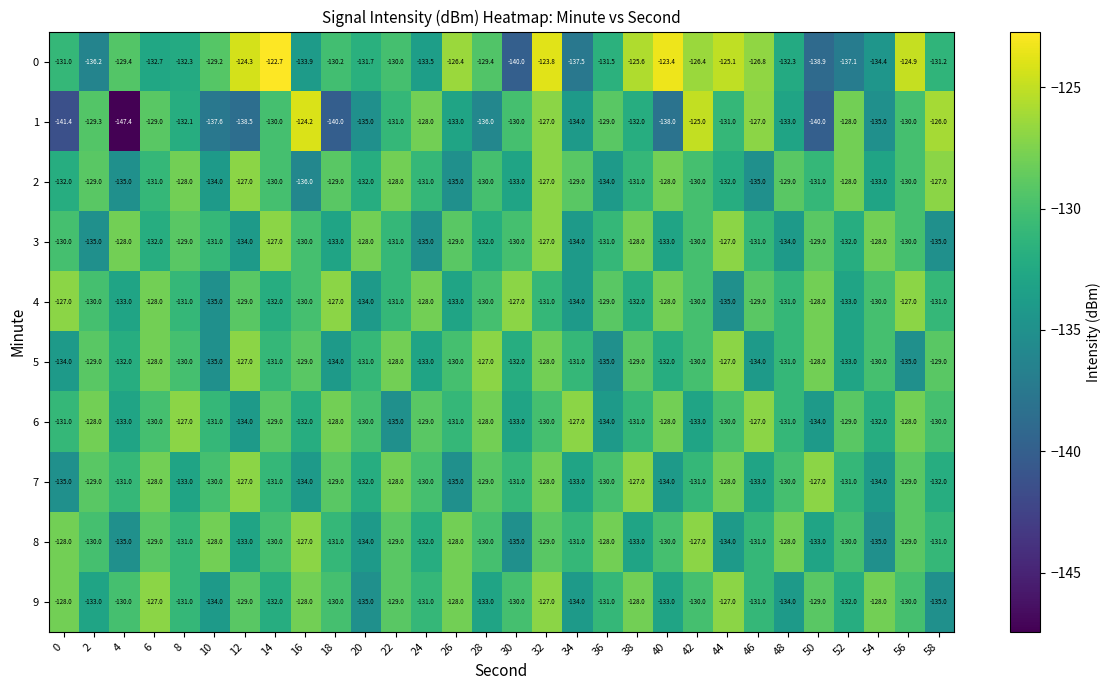

What is the total value across all series at 10?

-1324.8